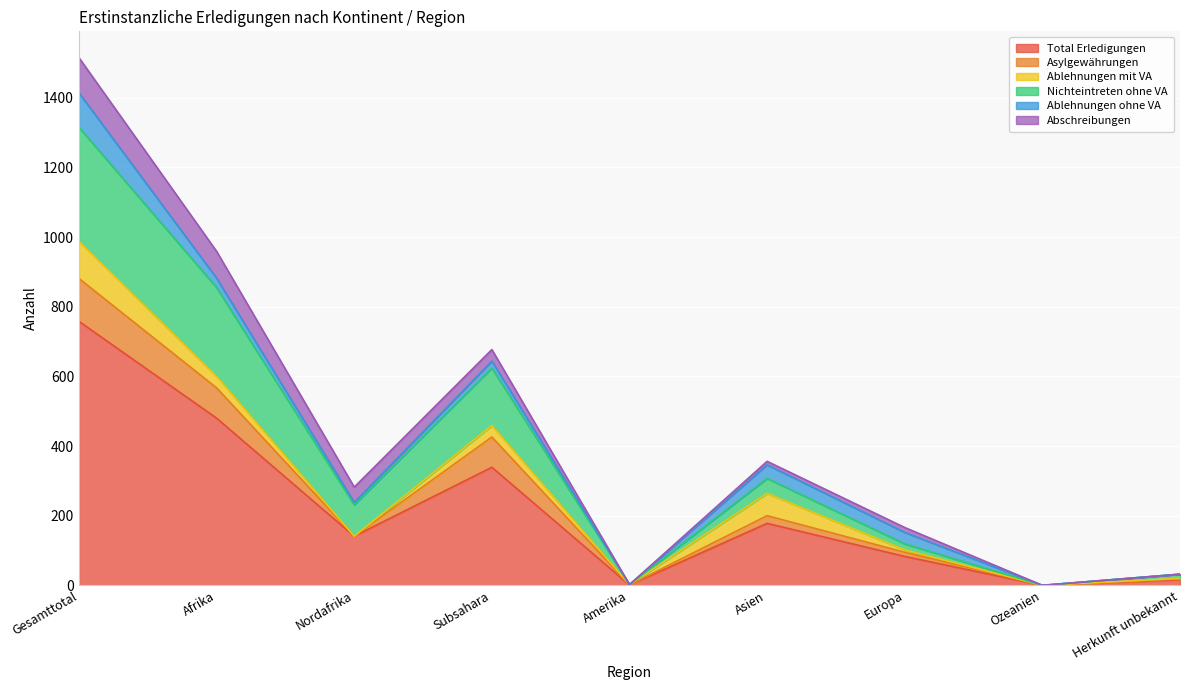

How many interior local valleys does the Total Erledigungen series have?

3